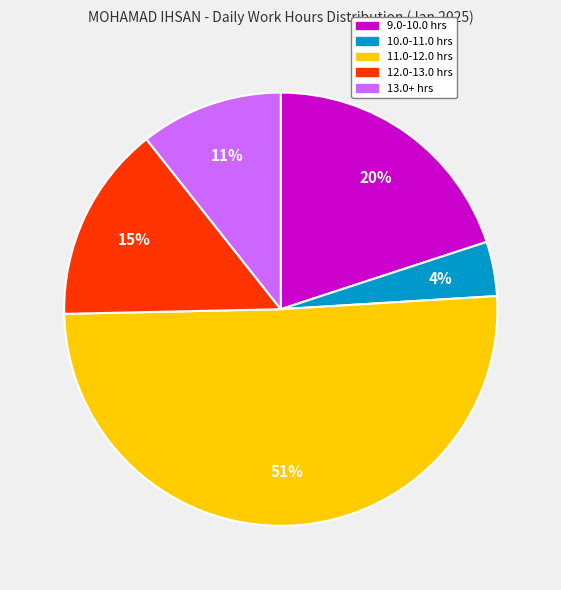

To the nearest percent, what is the average slice percentage?

20%